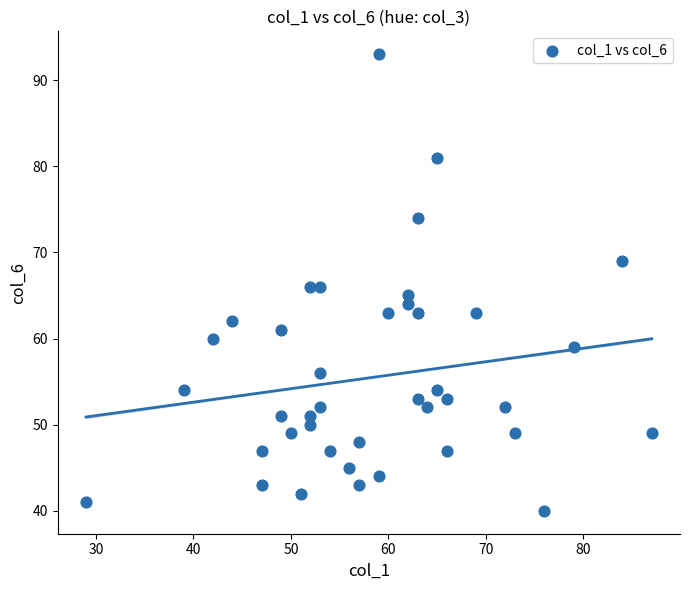

What is the range of X values (max minus min)?

58